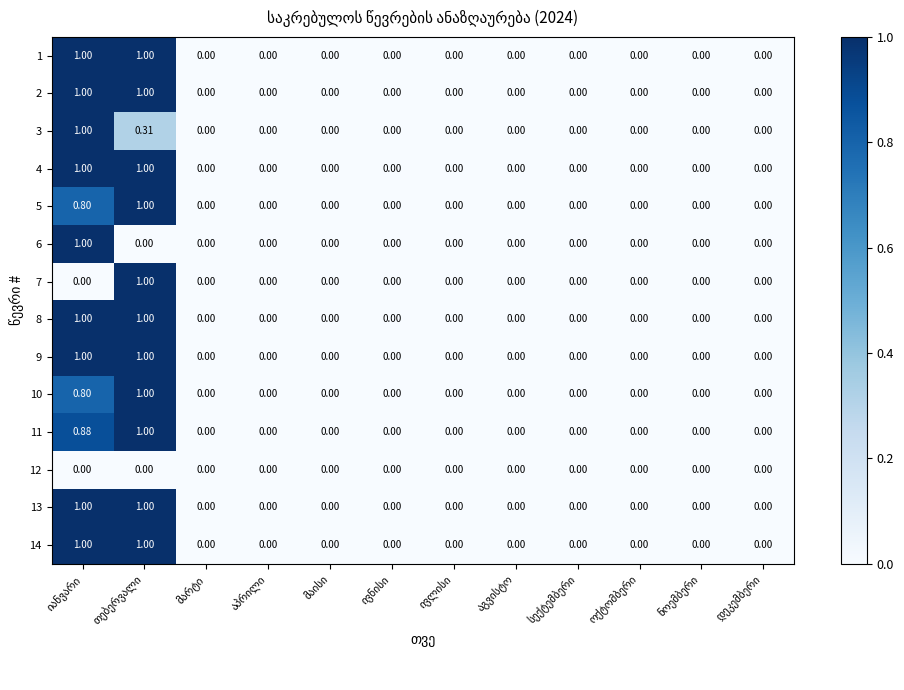

Count the number of data series in this chart.

14